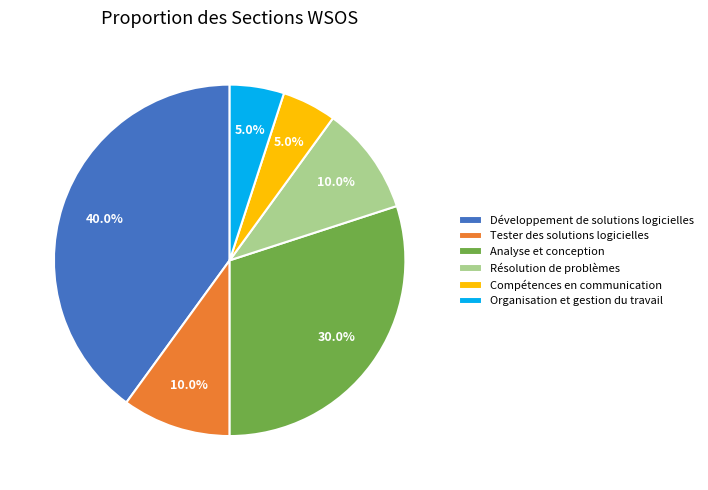

To the nearest percent, what percentage of the pie is Tester des solutions logicielles?

10%